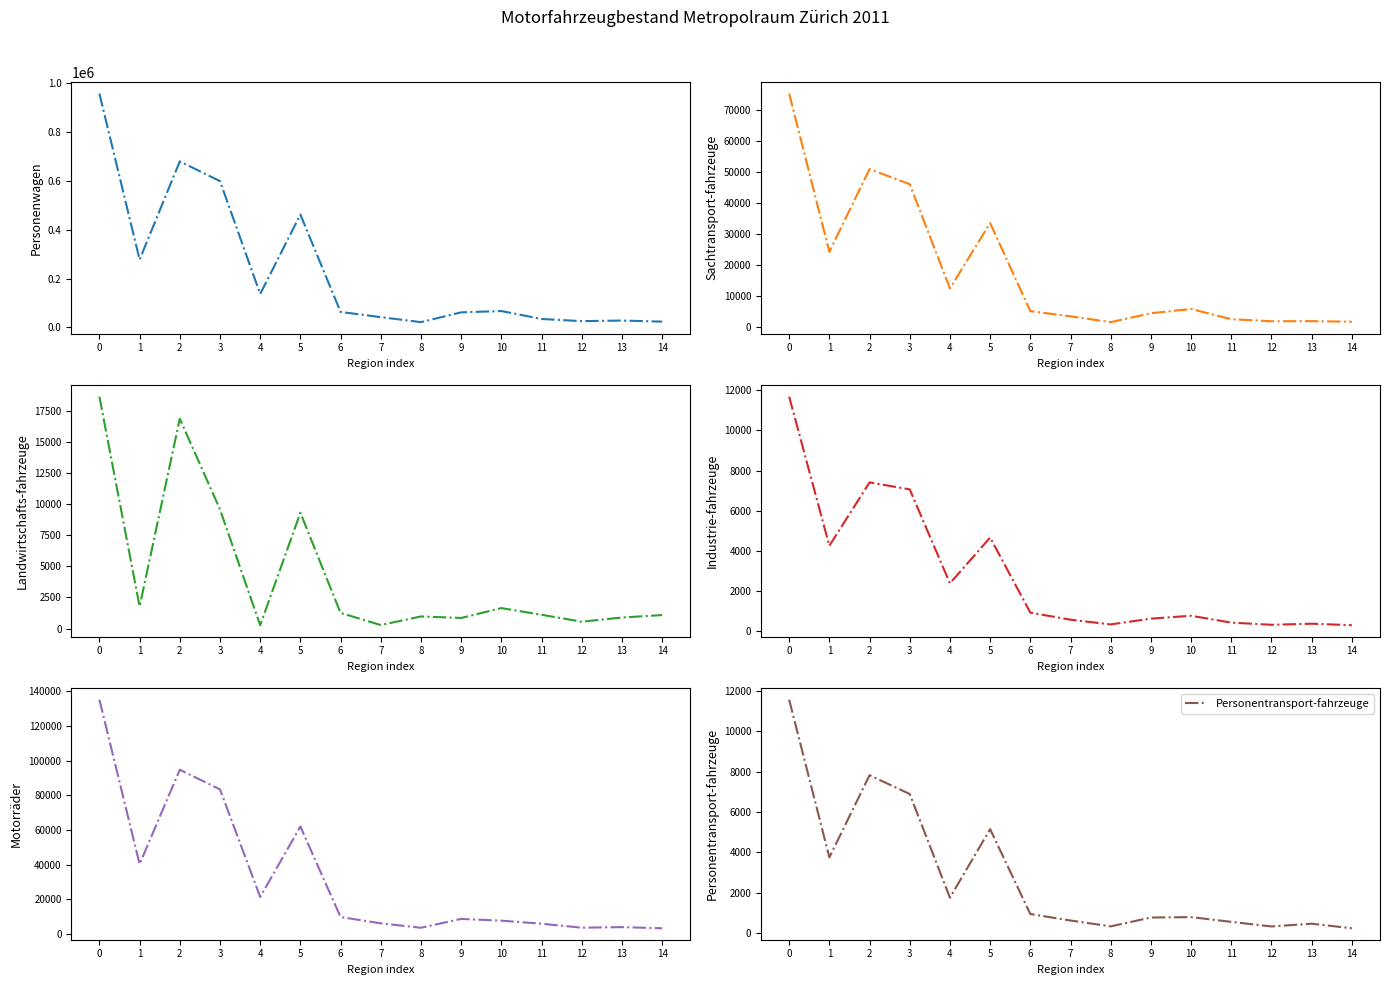

True or false: Industrie-fahrzeuge has a value of 387 at 13.

True